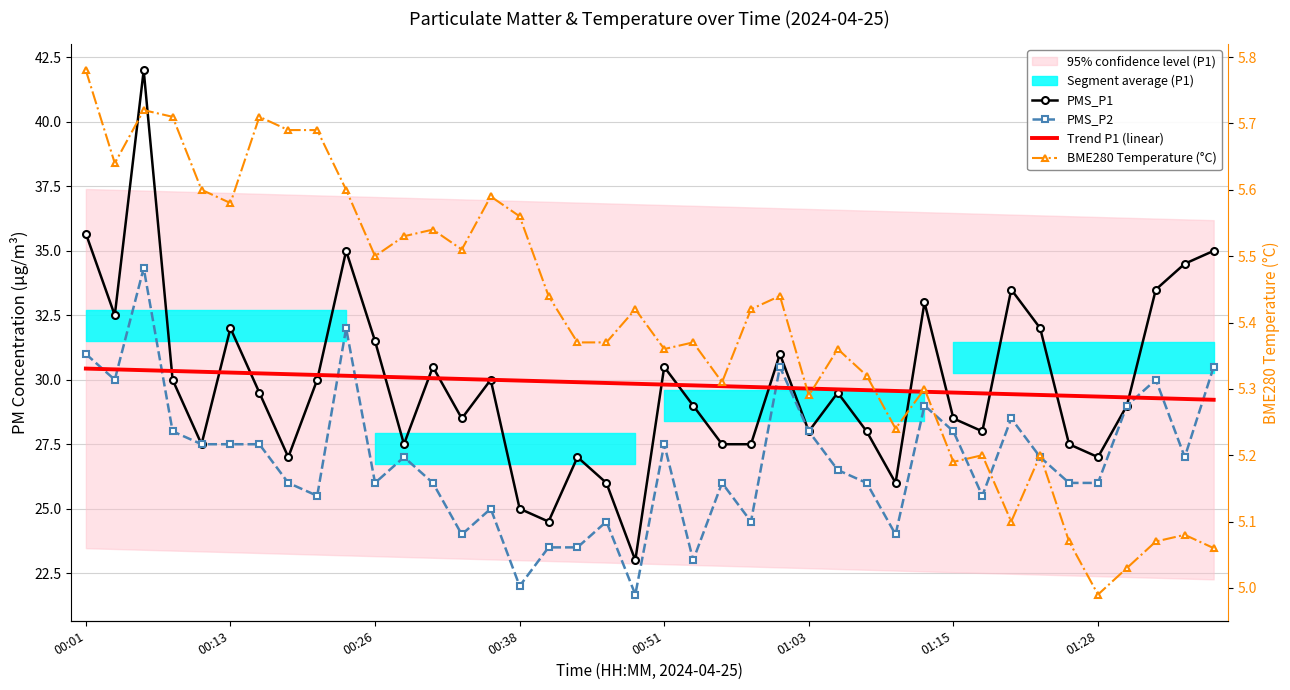

What position from the right is 37?

3